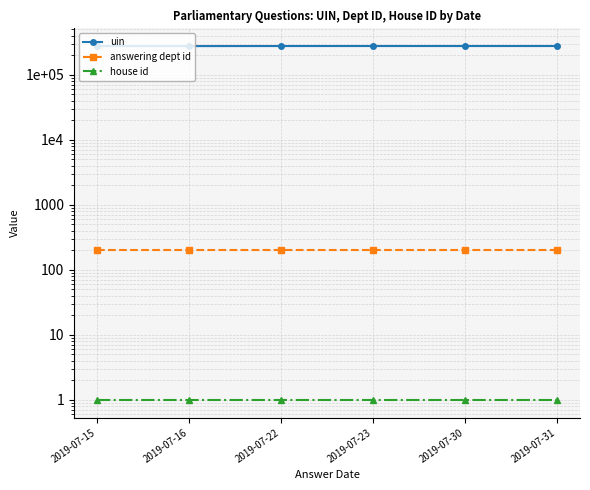

What is the value of the uin point at the 2nd from the left?

277163